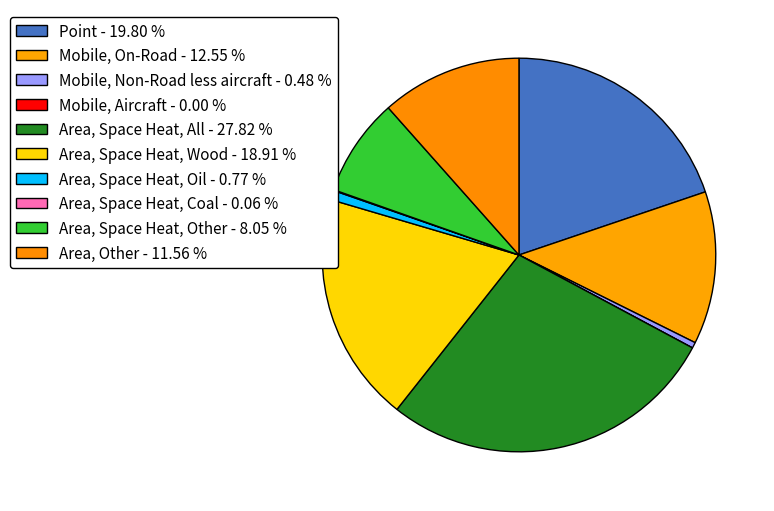

Is it true that Area, Other is 17% of the pie?

False